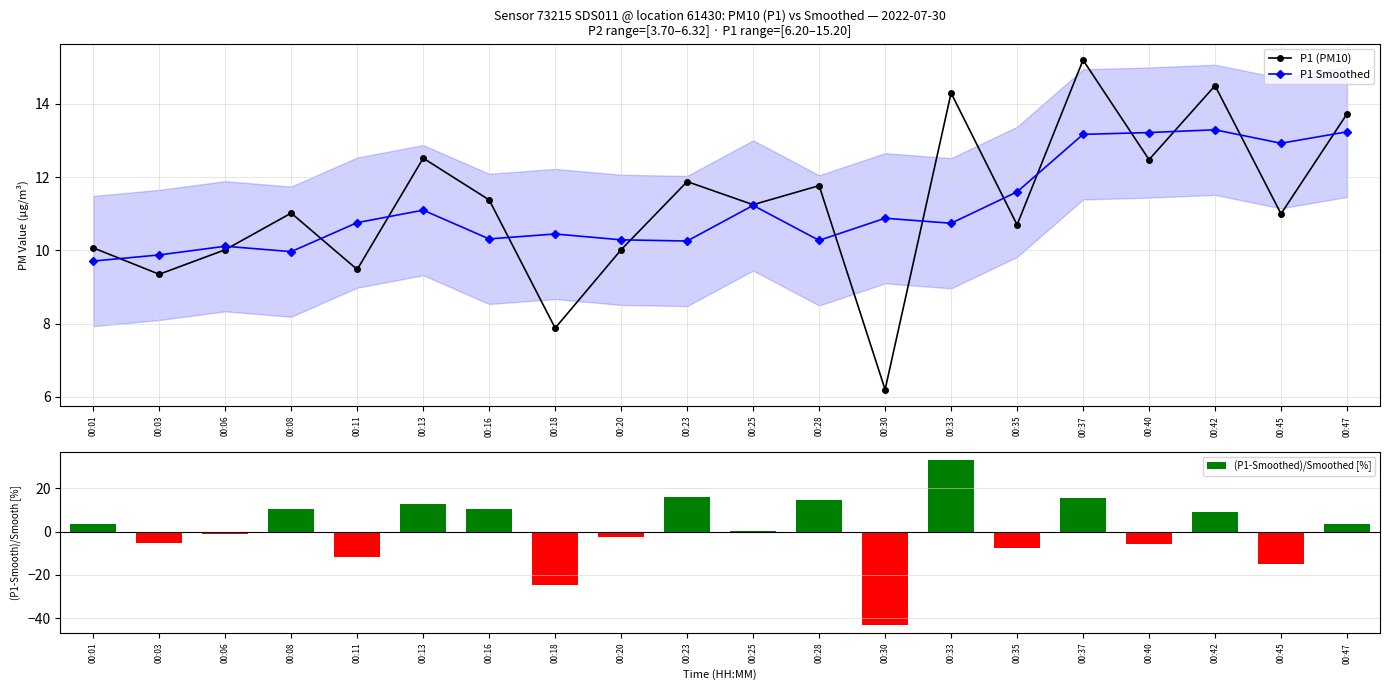

What is the sum of the (P1-Smoothed)/Smoothed [%] values at 00:13 and 00:06?

11.9